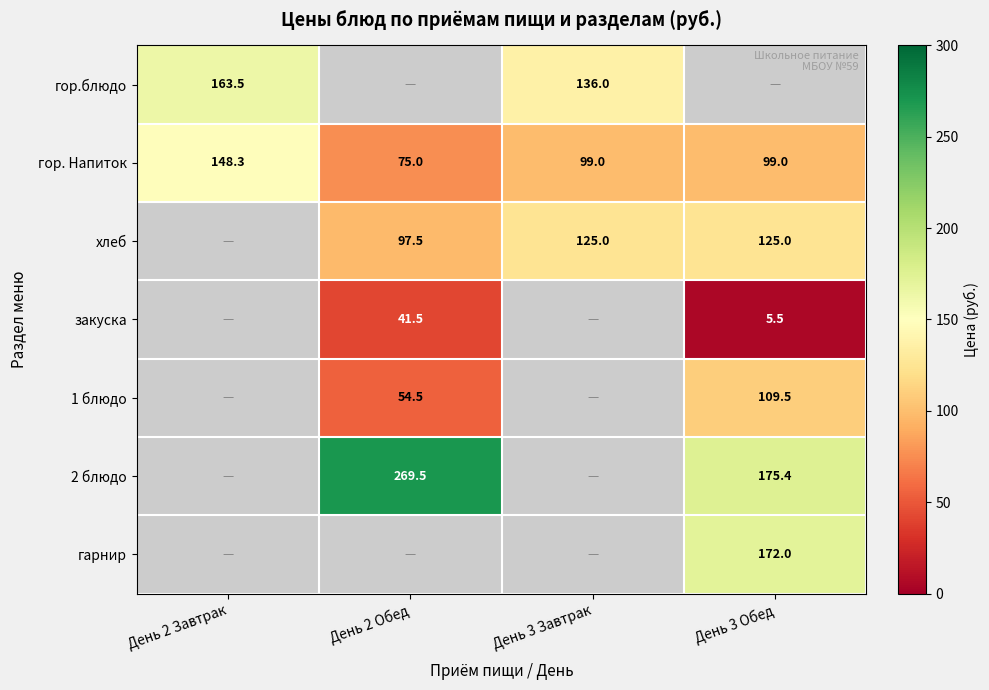

The гарнир series shows 254.9 at День 3 Обед. True or false?

False